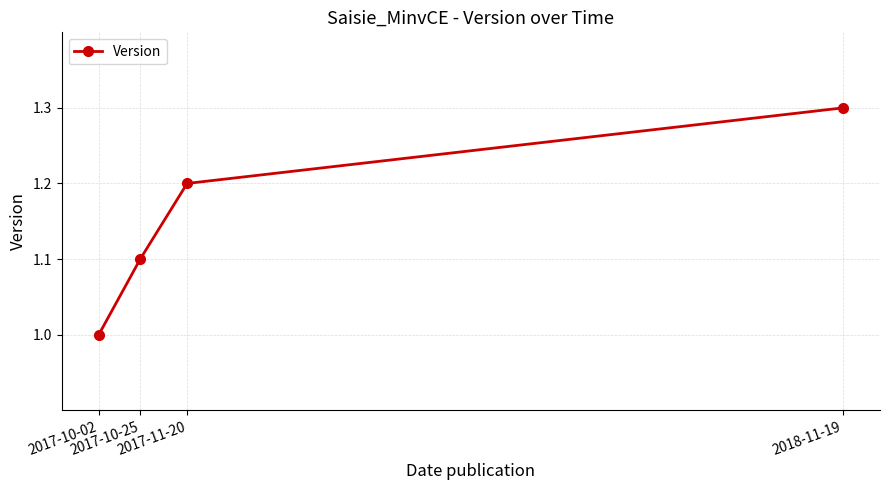

What is the change in value from 2017-10-25 to 2017-11-20?

+0.1